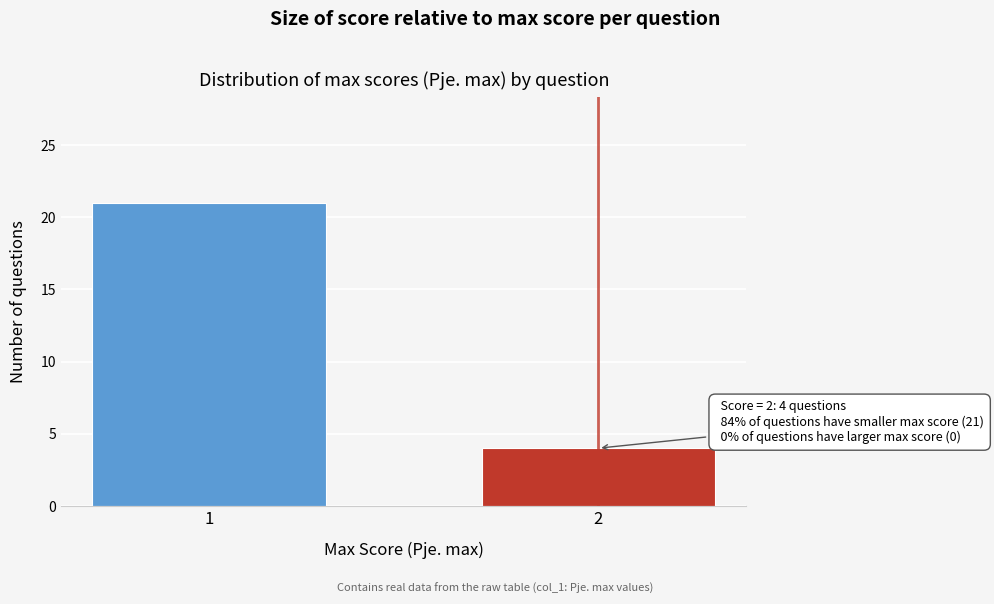

Reading right to left, extract all data points from this chart.

2=4	1=21